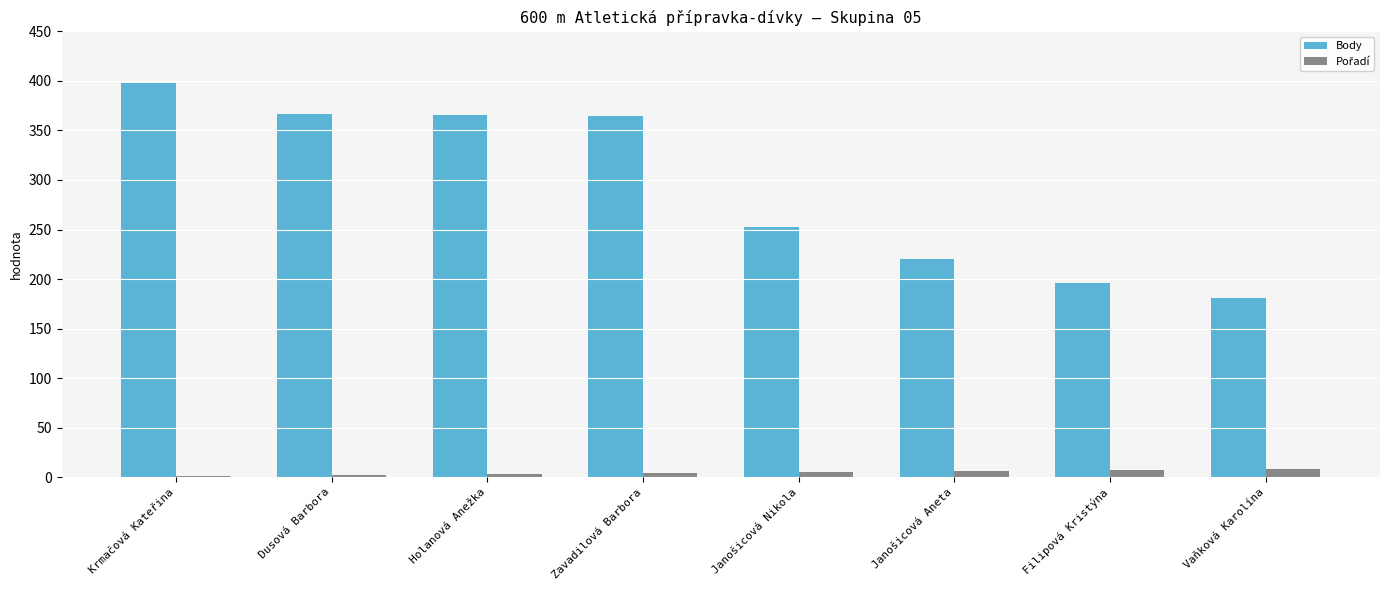

What is the maximum value for Body?

398